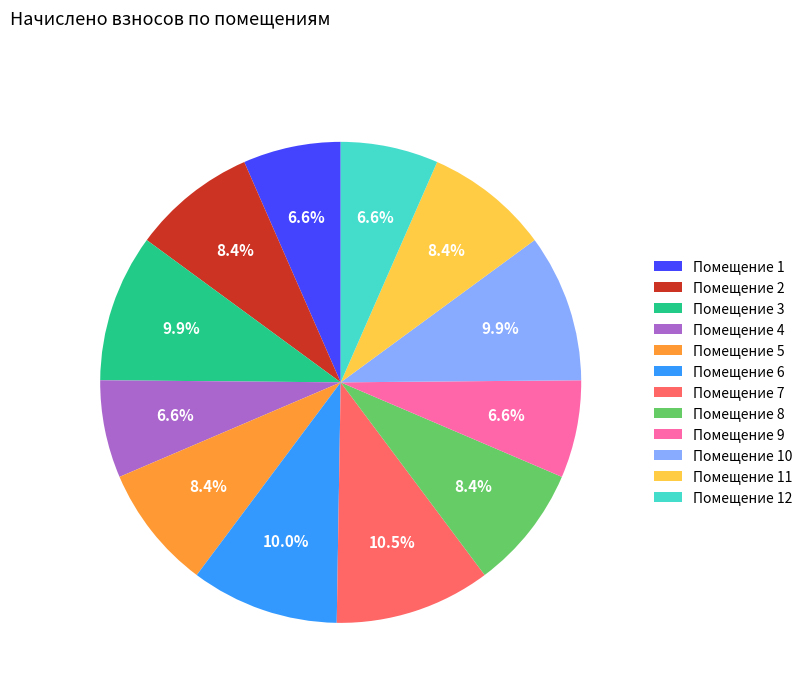

What percentage is NOT represented by Помещение 11?

91.6%